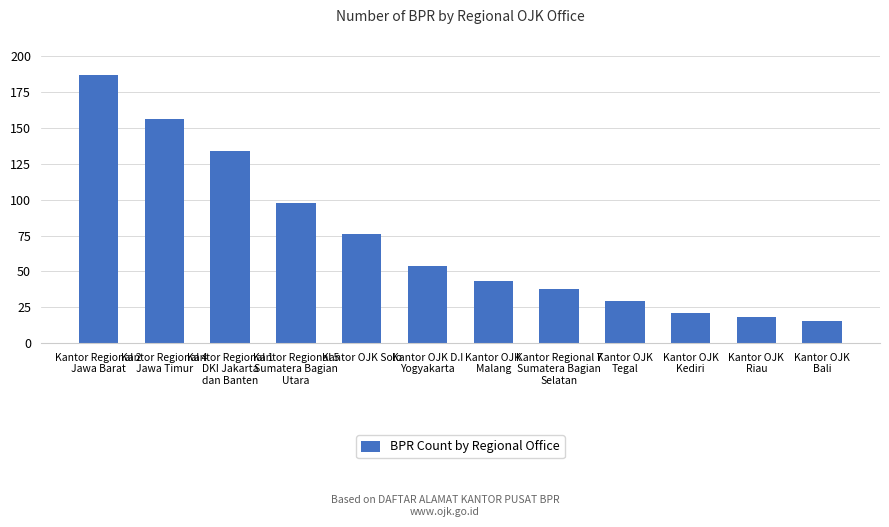

The value at Kantor OJK
Tegal is 29. True or false?

True